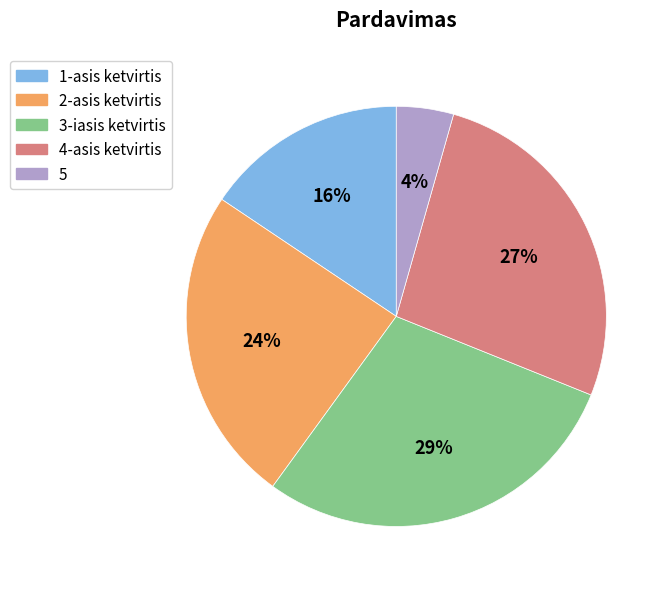

How many segments does this pie chart have?

5